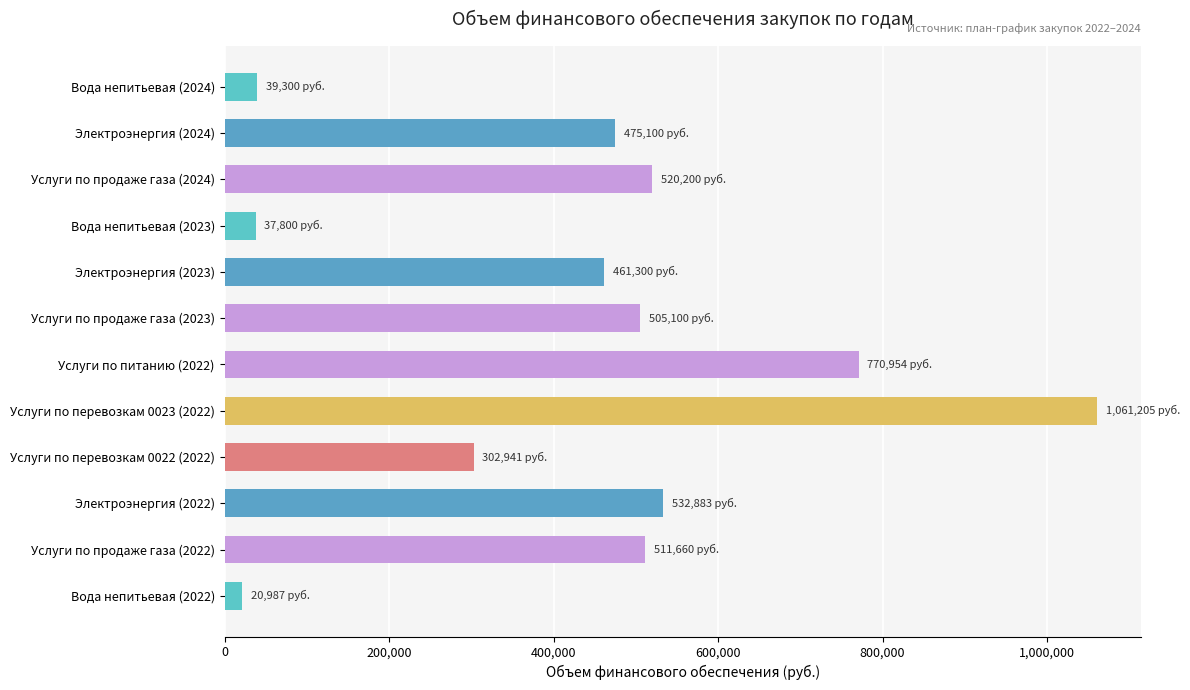

Approximately how many times larger is the value at Электроэнергия (2024) compared to Электроэнергия (2022)?

0.9